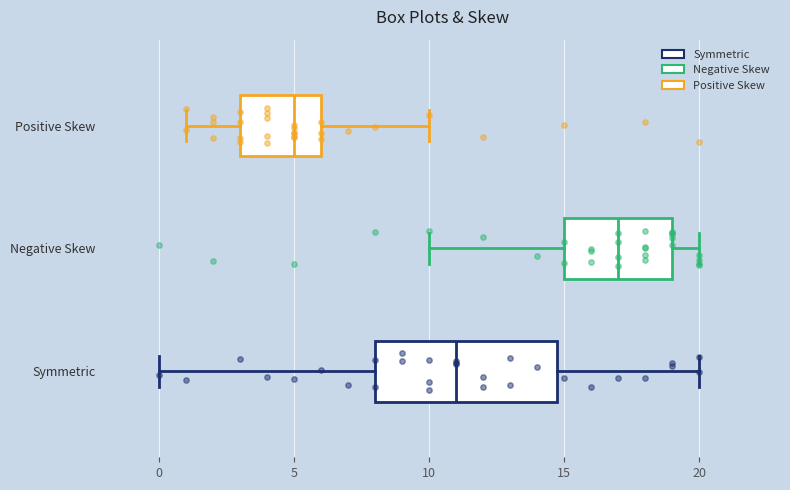

Which box has the furthest to the right median line?

Negative Skew